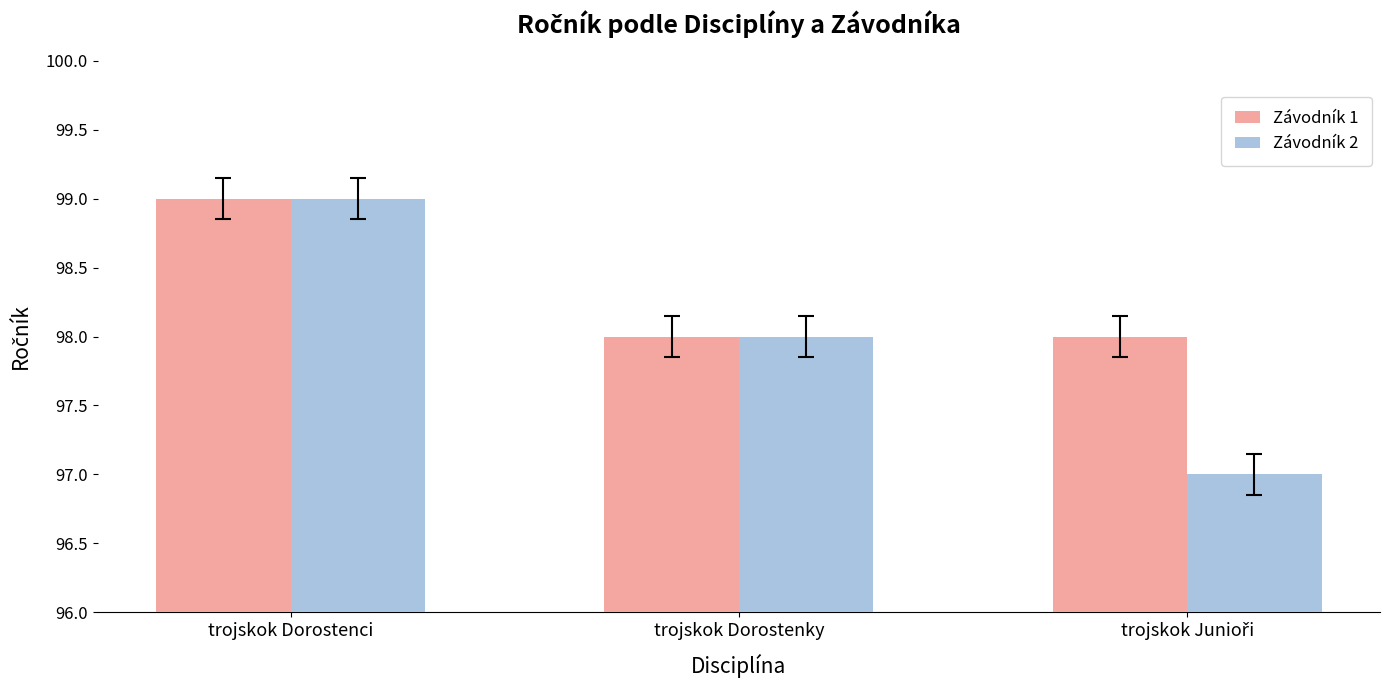

Read the Závodník 2 value at trojskok Dorostenci.

99